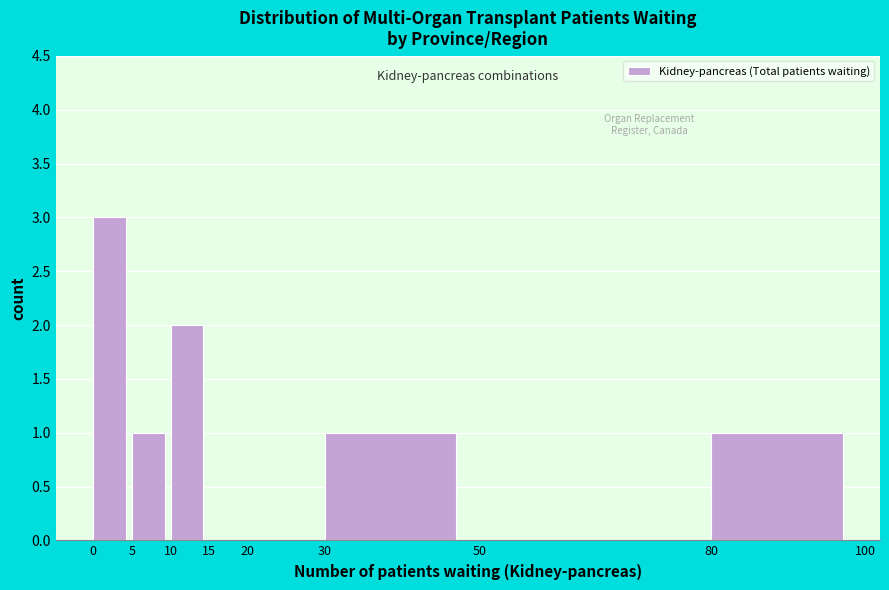

Reading left to right, list every bar in this chart as the range it spans on the x-axis followed by its height. The values are not printed on the chart, so give them approximately, as read against the axis.

0 to 5: 3
5 to 10: 1
10 to 15: 2
15 to 20: 0
20 to 30: 0
30 to 50: 1
50 to 80: 0
80 to 100: 1